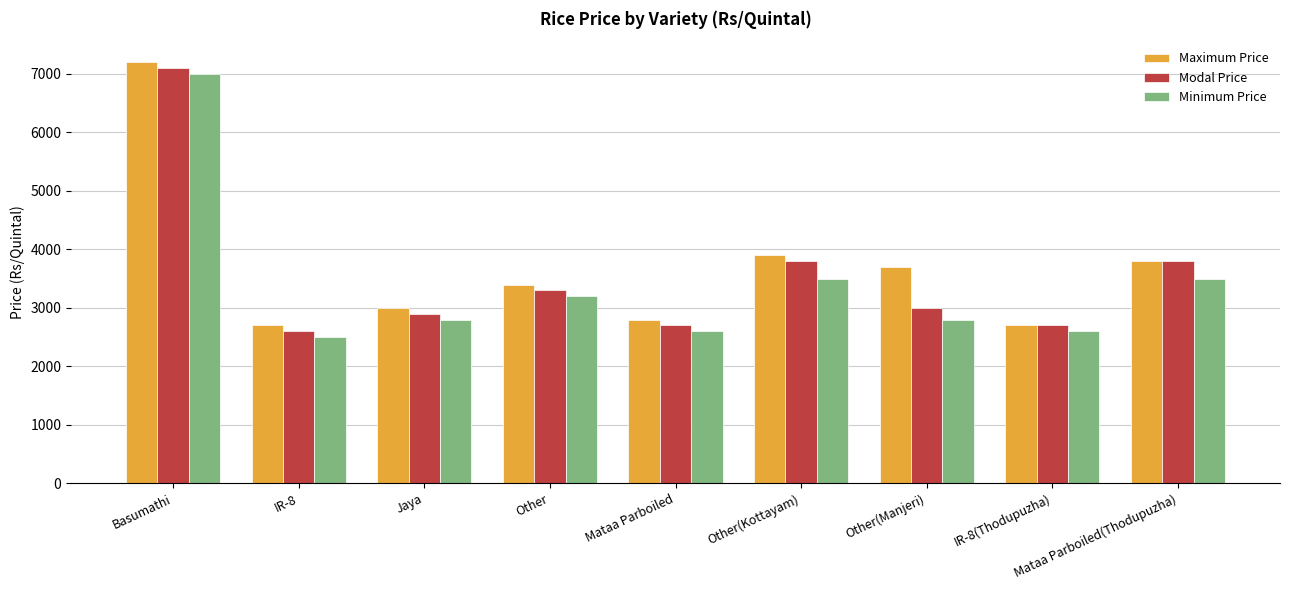

What is the label of the 5th bar from the left?

Mataa Parboiled